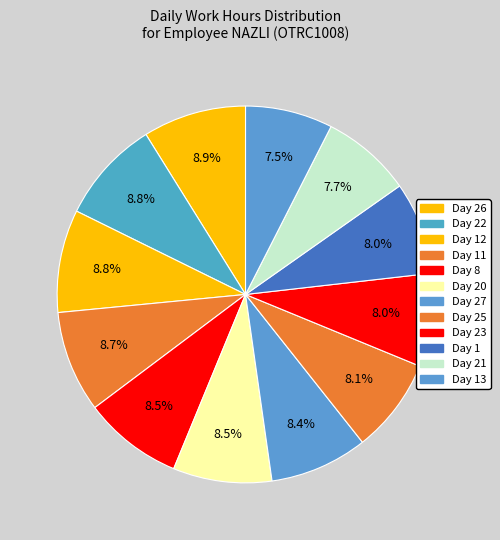

How many segments does this pie chart have?

12